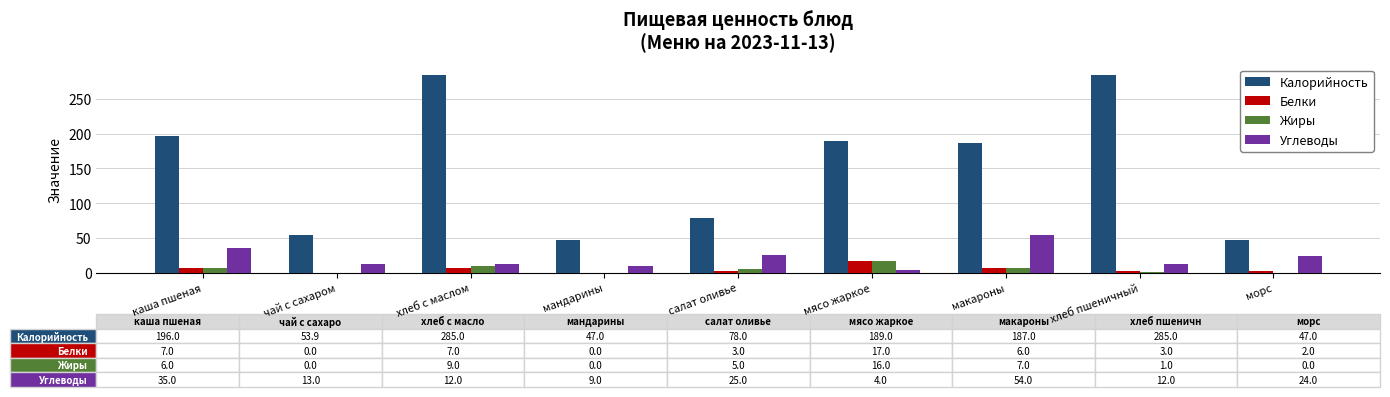

Which category has the highest value in the Белки series?

мясо жаркое